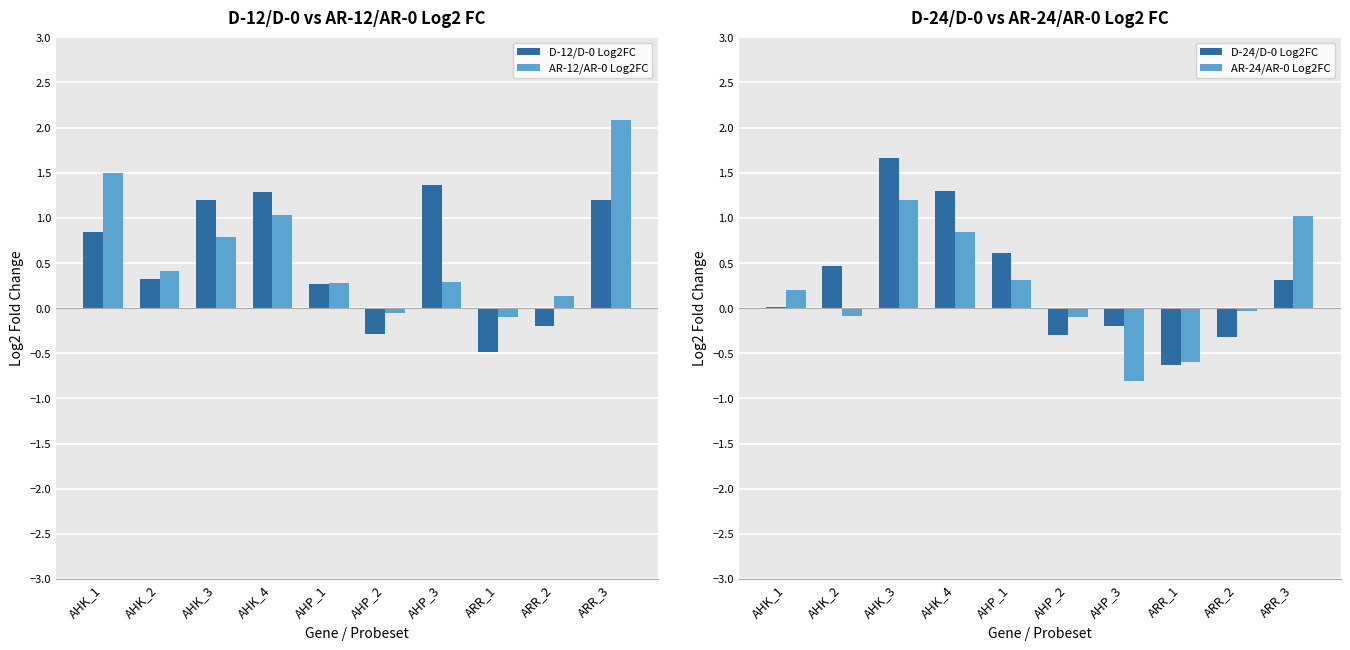

What is the label of the 6th bar from the right?

AHP_1